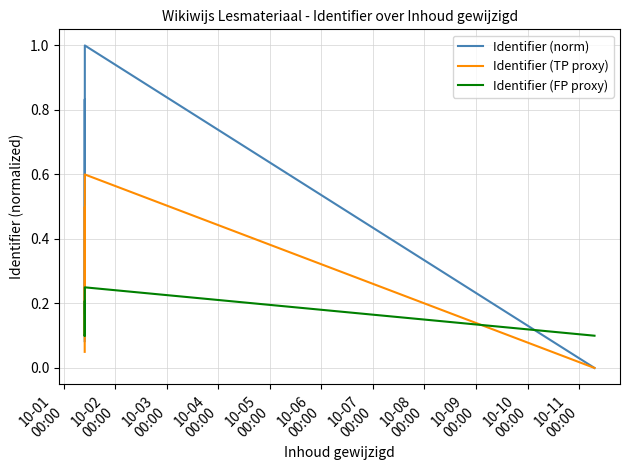

The Identifier (FP proxy) series shows 0.2 at 10-05
00:00. True or false?

True